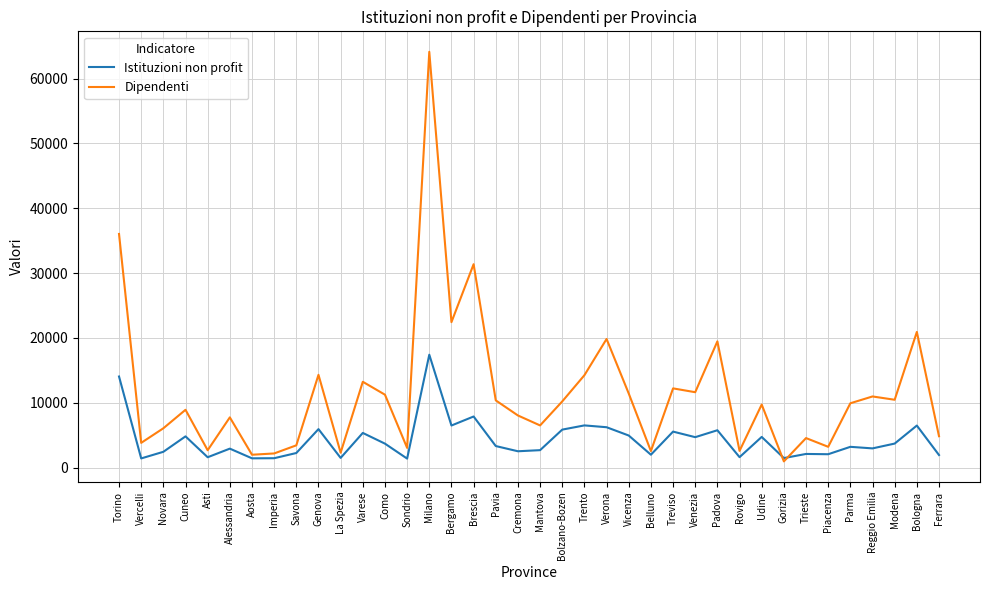

What is the lowest value of the Istituzioni non profit series?

1390